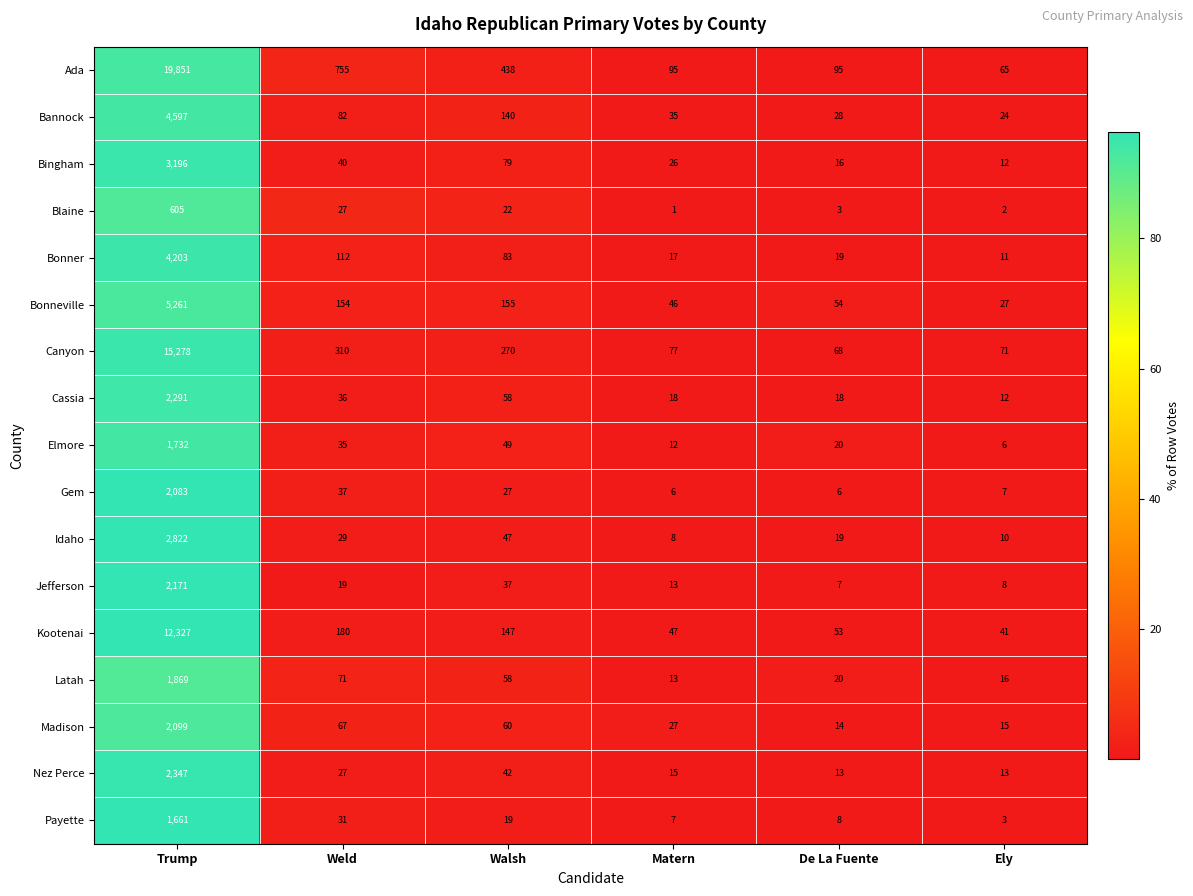

The value of Canyon at Matern is 47. True or false?

False